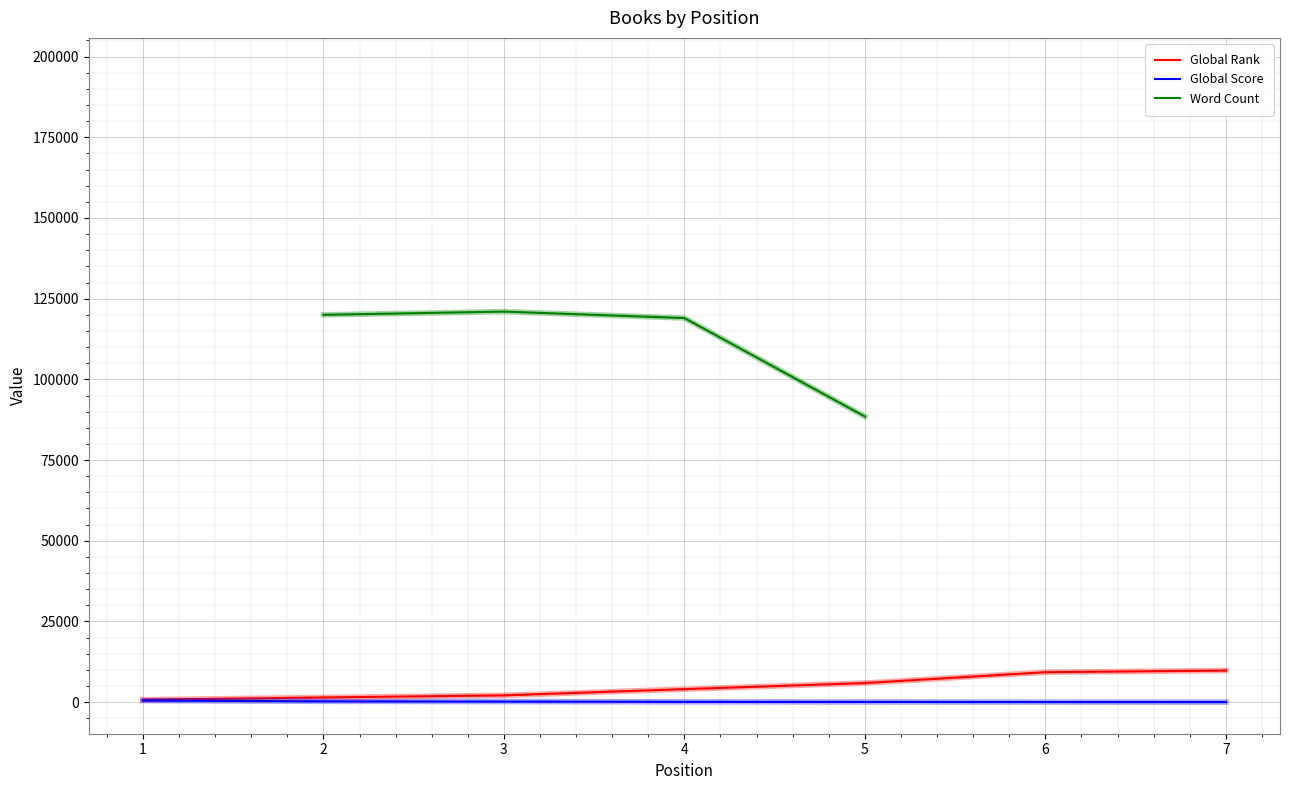

Which category has the lowest value in the Global Rank series?

1